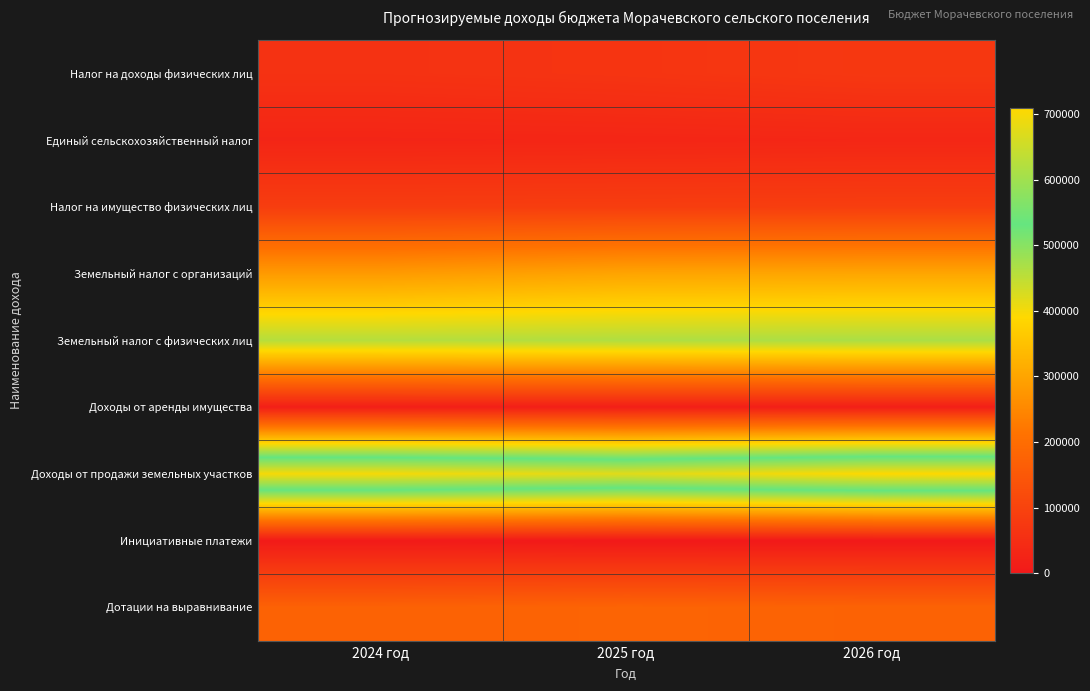

What is the maximum value shown in the chart?

710000